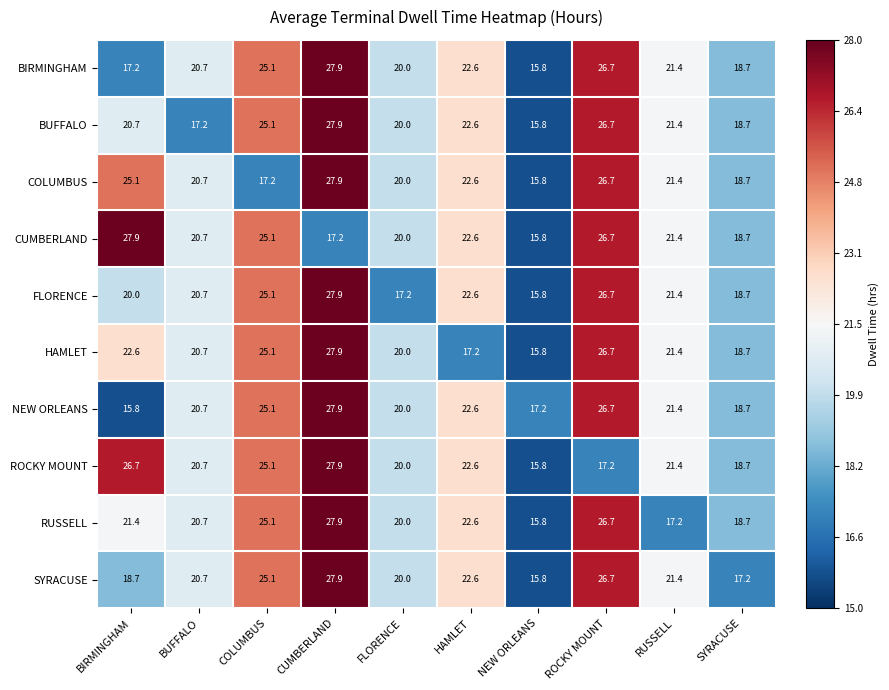

How many data points does each series have?

10